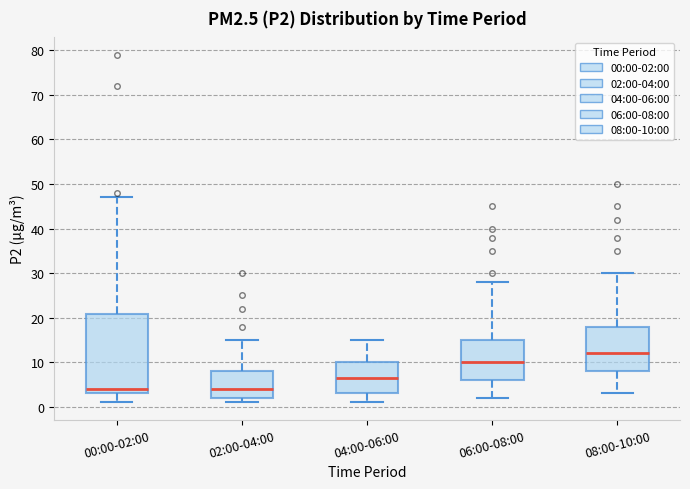

Reading left to right, read every box against the y-axis: the position of its median line, the range the box covers, and the ends of its whiskers. The values are not printed on the chart, so give them approximately, as read against the axis.

00:00-02:00: median 4, box 3 to 21, whiskers 1 to 47
02:00-04:00: median 4, box 2 to 8, whiskers 1 to 15
04:00-06:00: median 7, box 3 to 10, whiskers 1 to 15
06:00-08:00: median 10, box 6 to 15, whiskers 2 to 28
08:00-10:00: median 12, box 8 to 18, whiskers 3 to 30